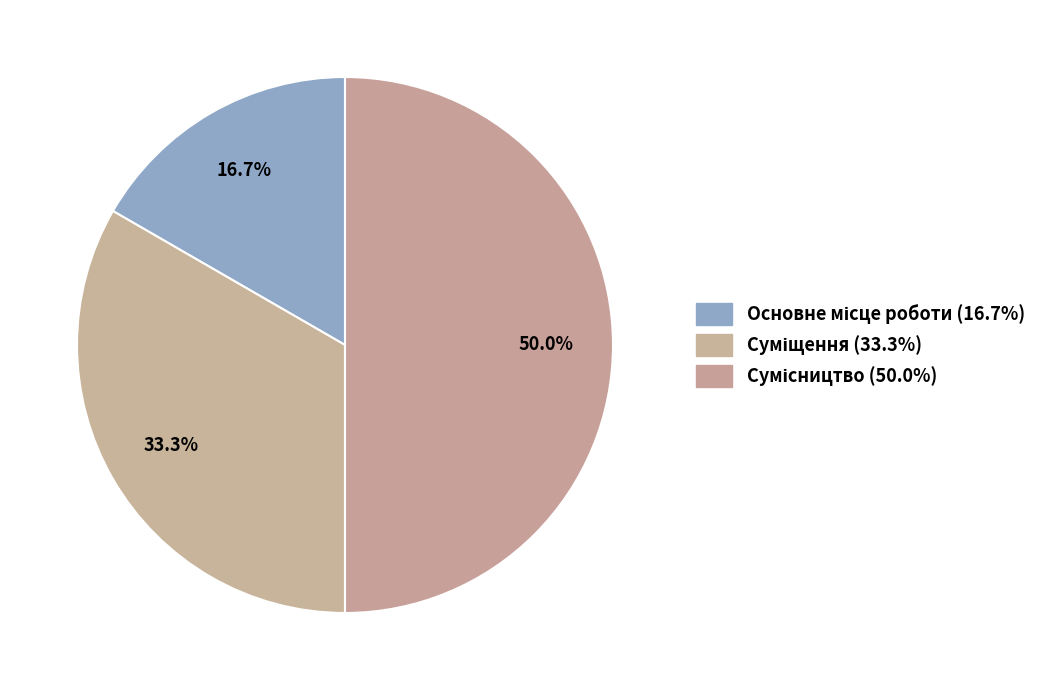

What percentage do Суміщення and Сумісництво together represent?

83.3%